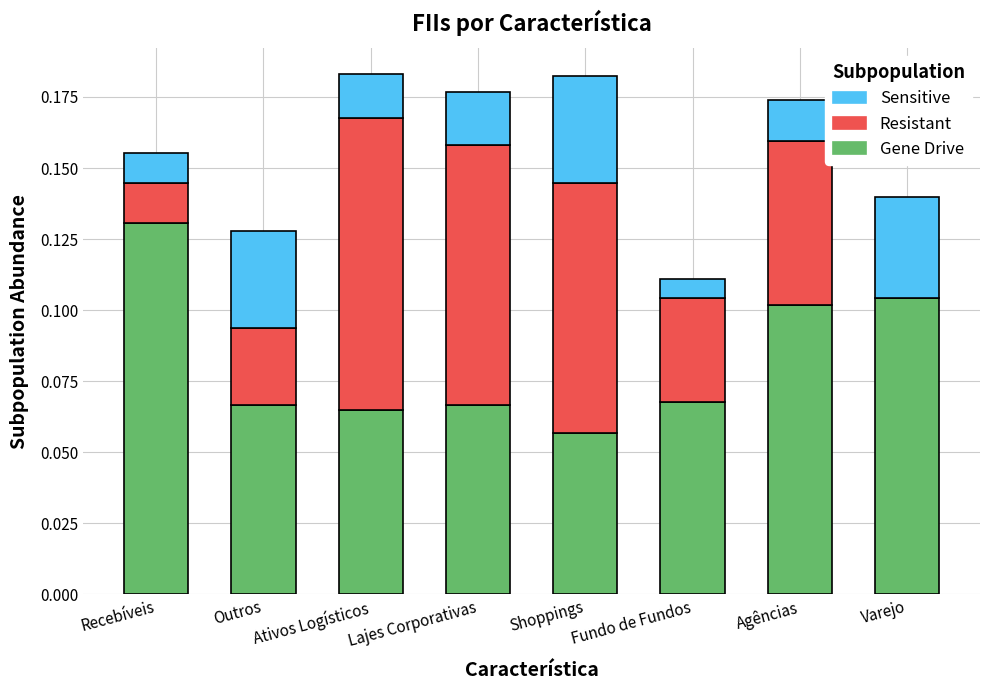

What is the sum of all Gene Drive values?

0.7